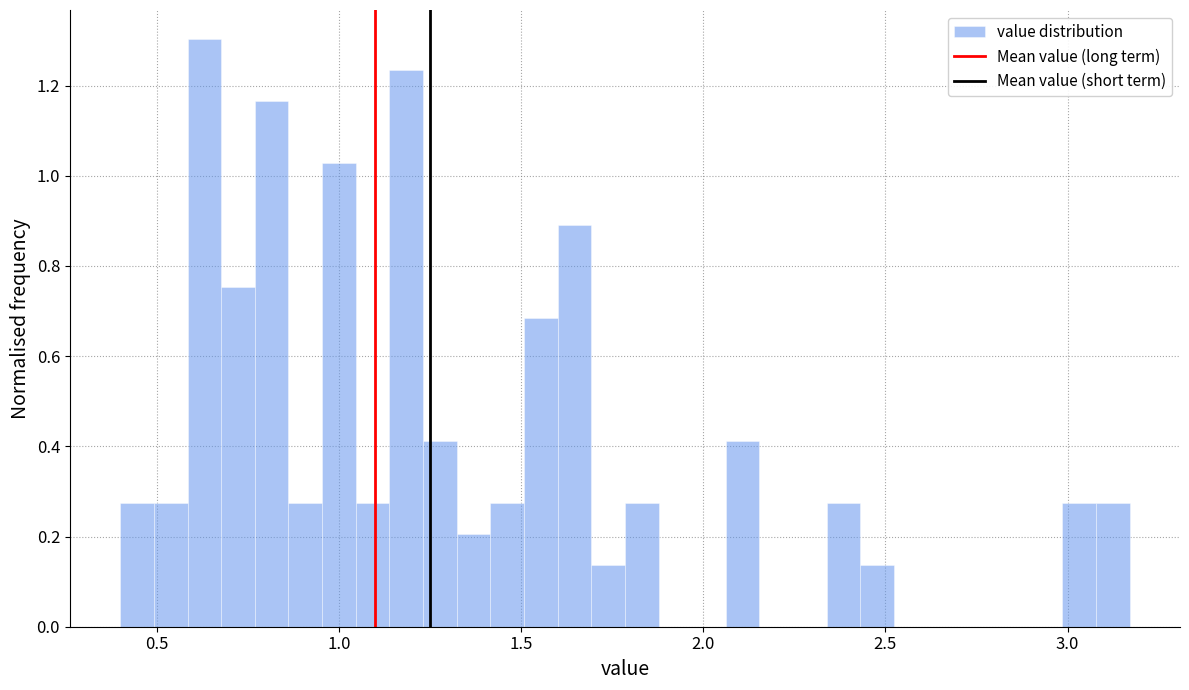

Around what value on the x-axis is the tallest bar? Give the approximate position of its centre, as read against the axis.

0.65